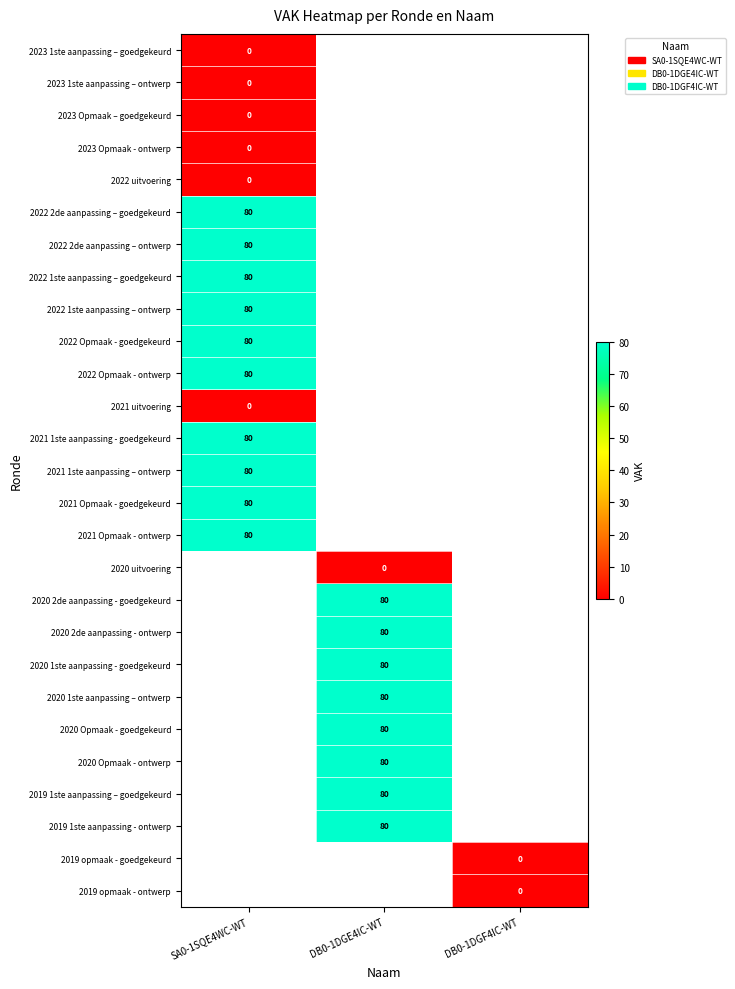

Is it true that 2020 2de aanpassing - ontwerp equals 80 at DB0-1DGE4IC-WT?

True